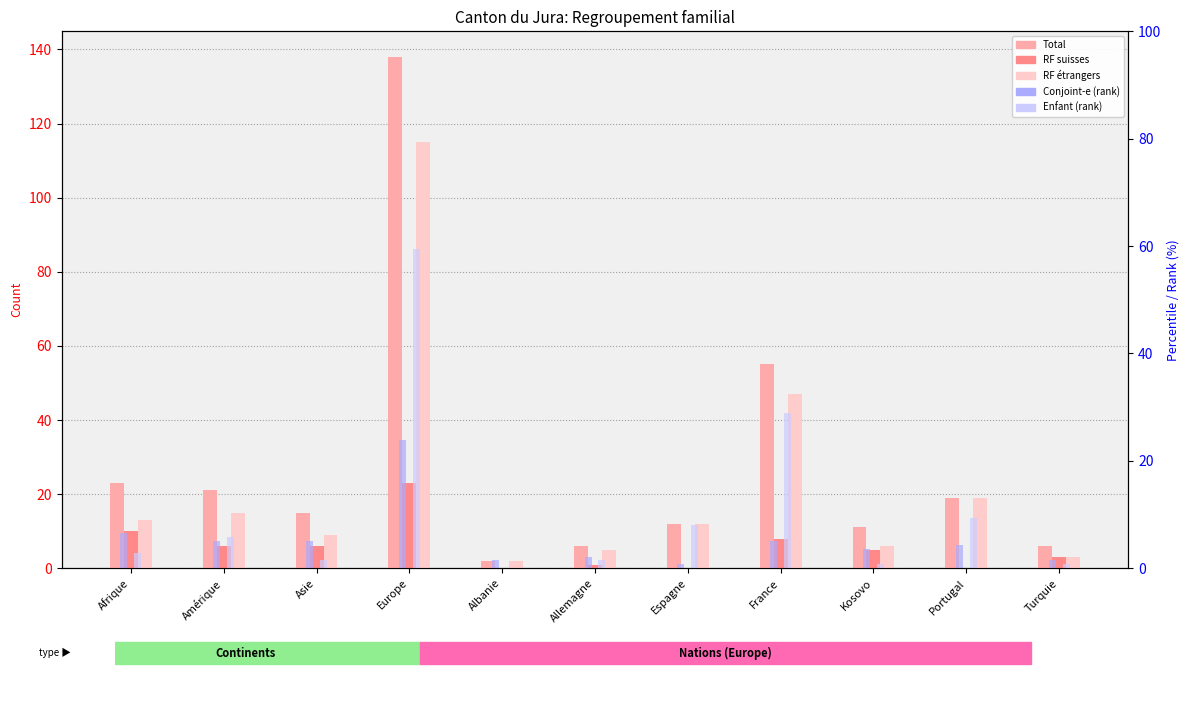

What is the minimum value for Conjoint-e etrangers (rank)?

0.7